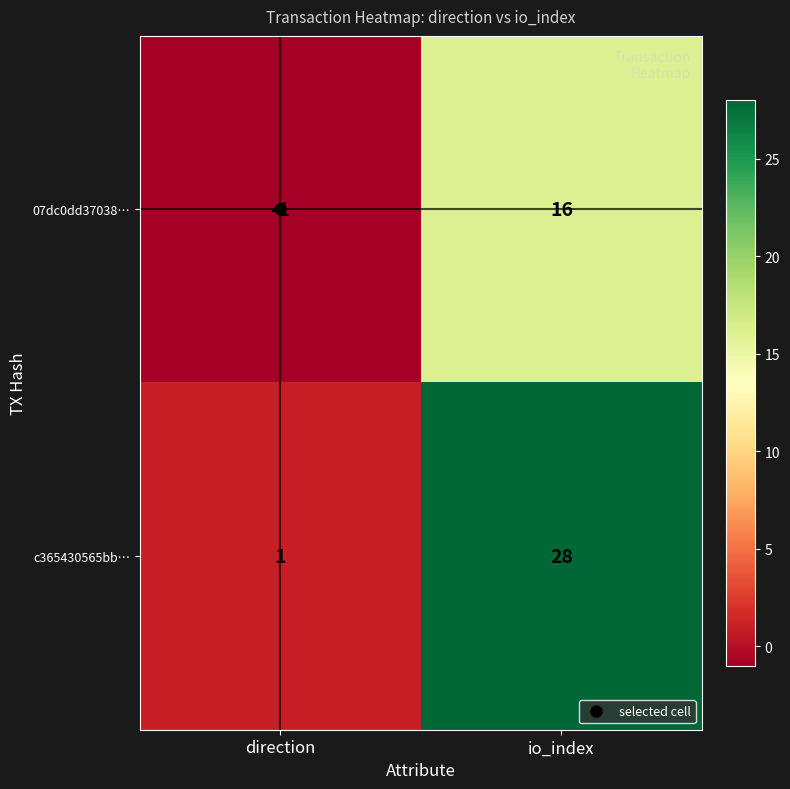

How many series are shown in this chart?

2